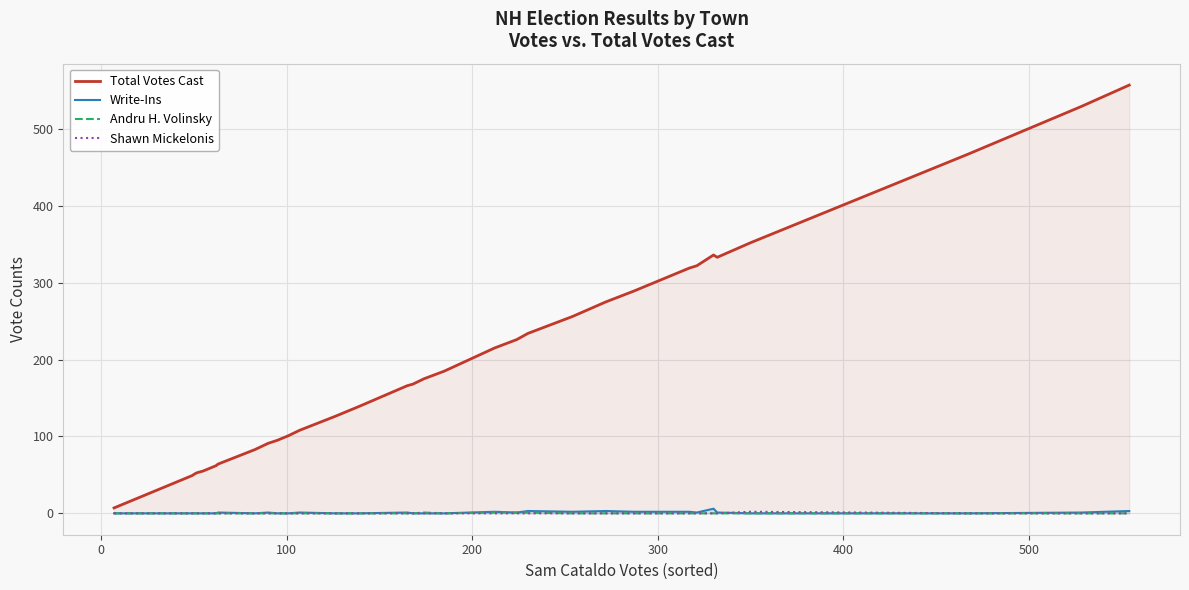

In Write-Ins, how many points are lower than both neighbors (excluding endpoints)?

4